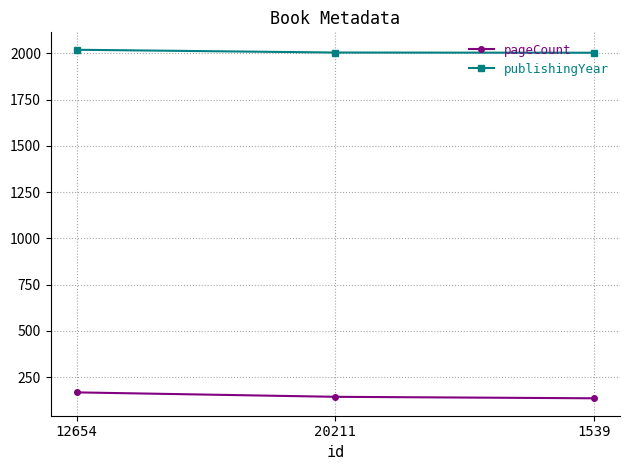

Does the chart have visible grid lines?

Yes